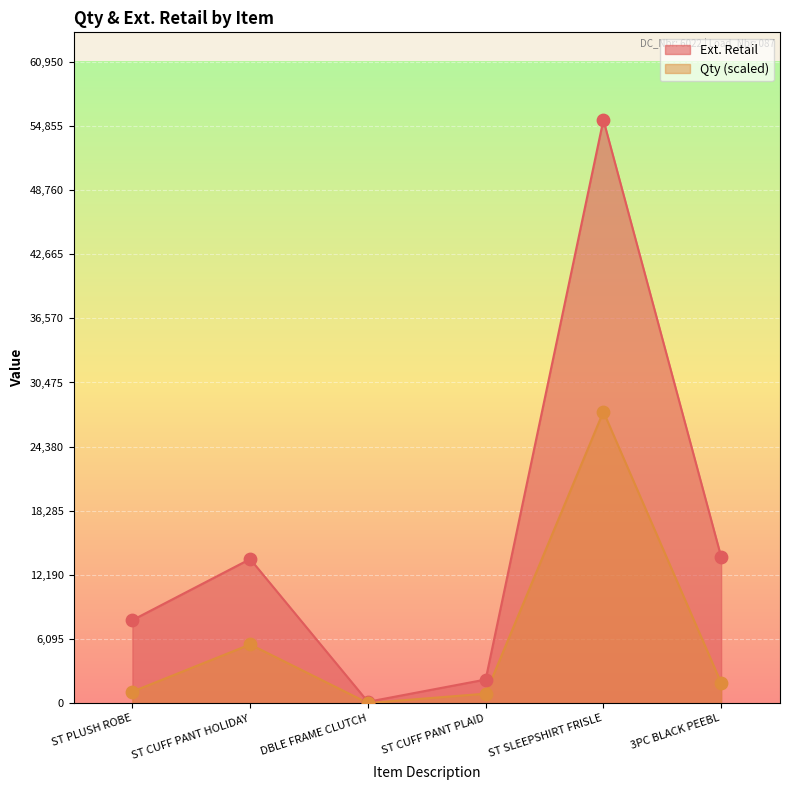

What is the total value across all series at ST PLUSH ROBE?

9030.6